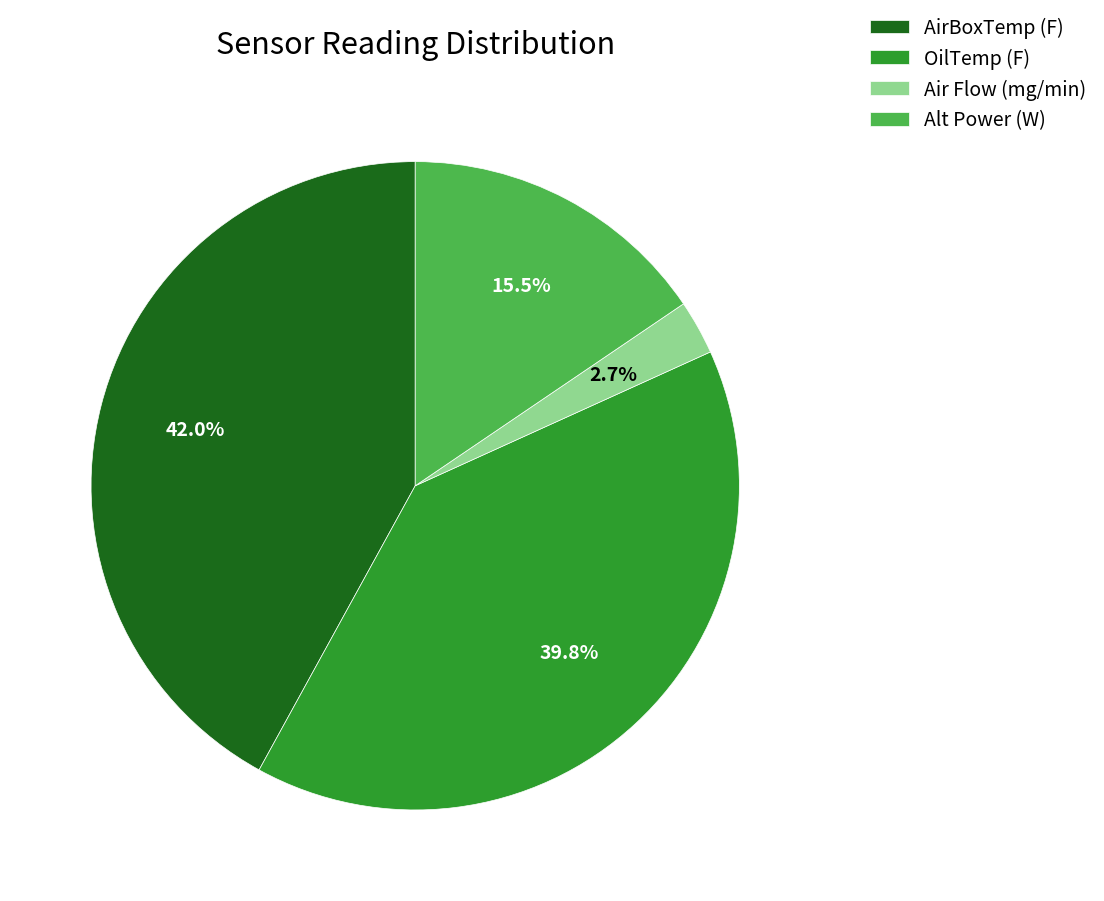

What percentage is the OilTemp (F) slice, to the nearest percent?

40%